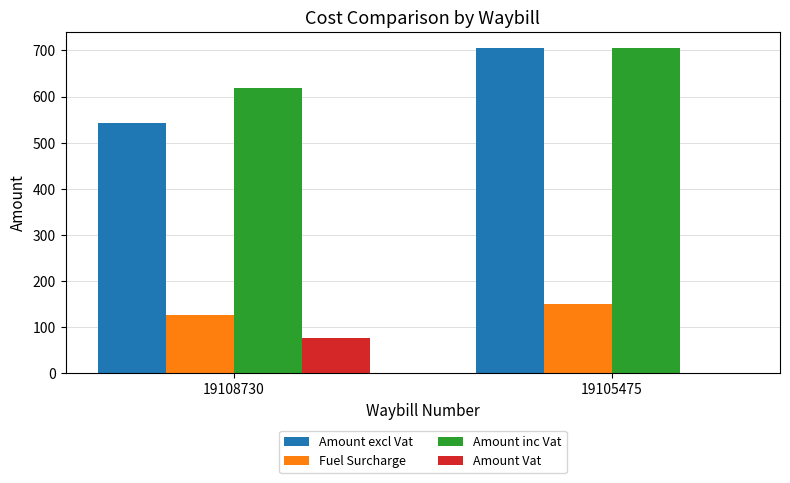

Count the number of data series in this chart.

4